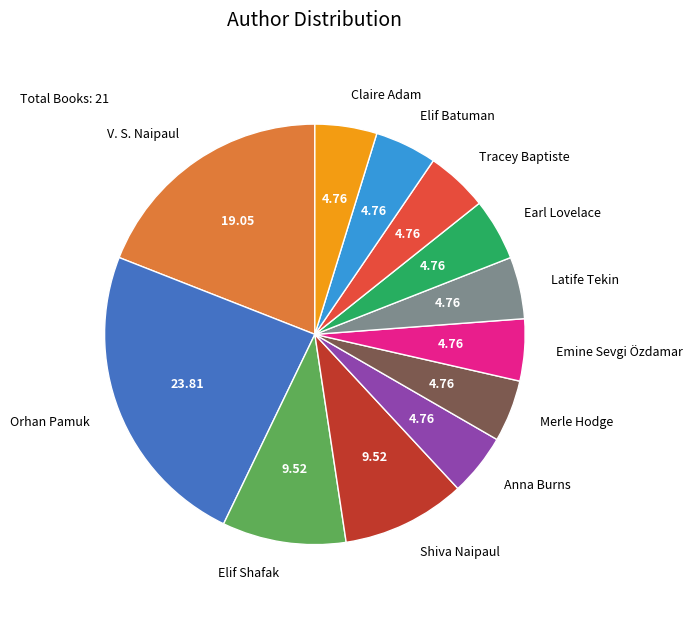

Does any single category account for the majority?

No